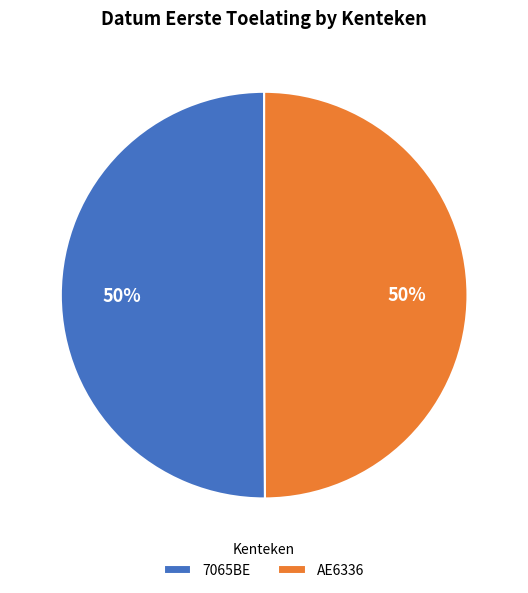

What is the ratio of the value at 7065BE to the value at AE6336?

1.0